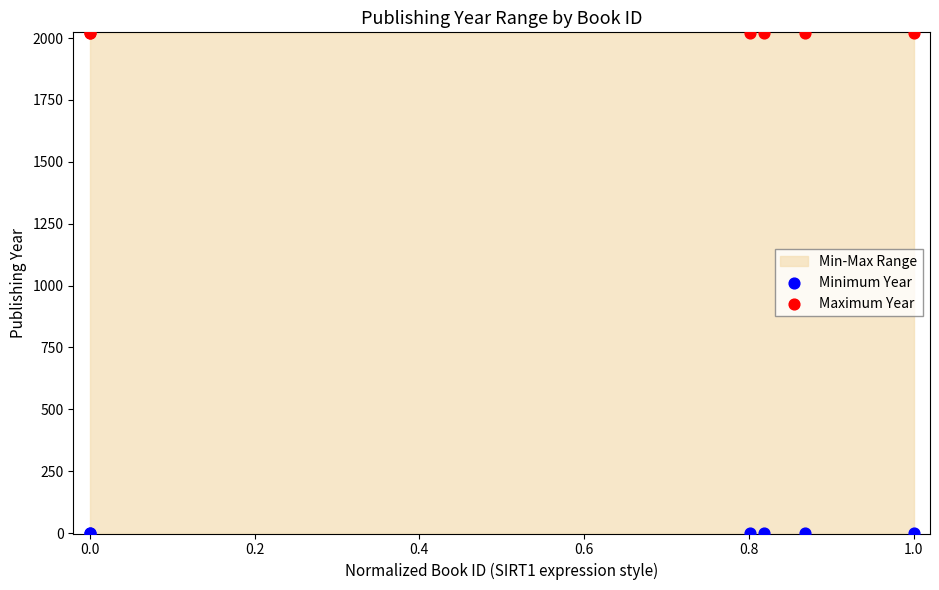

Which series contains the lowest Y value?

Minimum Year